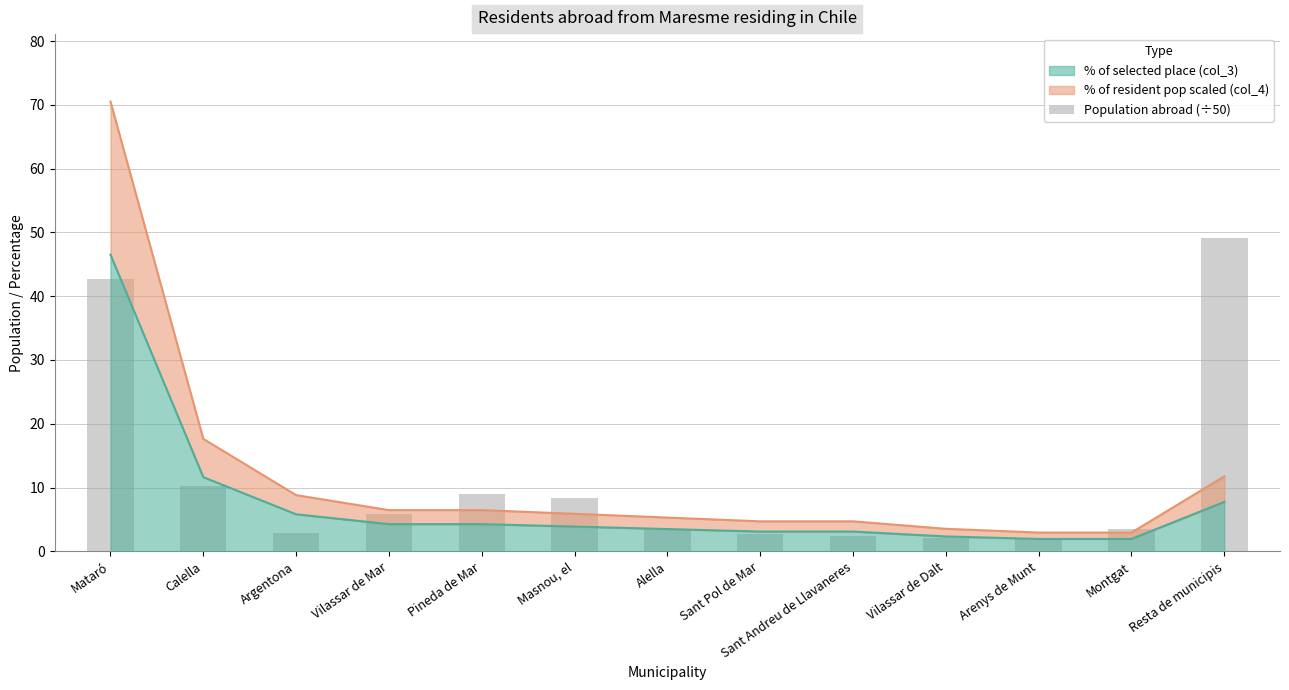

At which label is the value closest to 25?

Calella